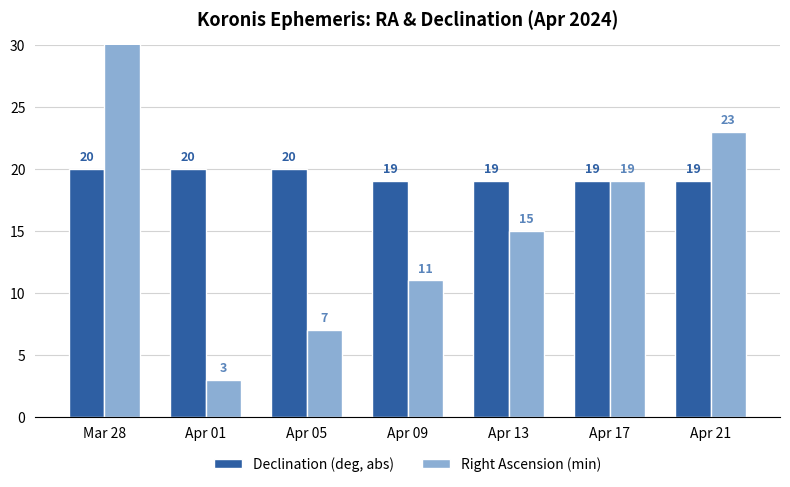

Reading right to left, what are all the values shown in this chart?

Declination (deg, abs): 19	19	19	19	20	20	20
Right Ascension (min): 23	19	15	11	7	3	59